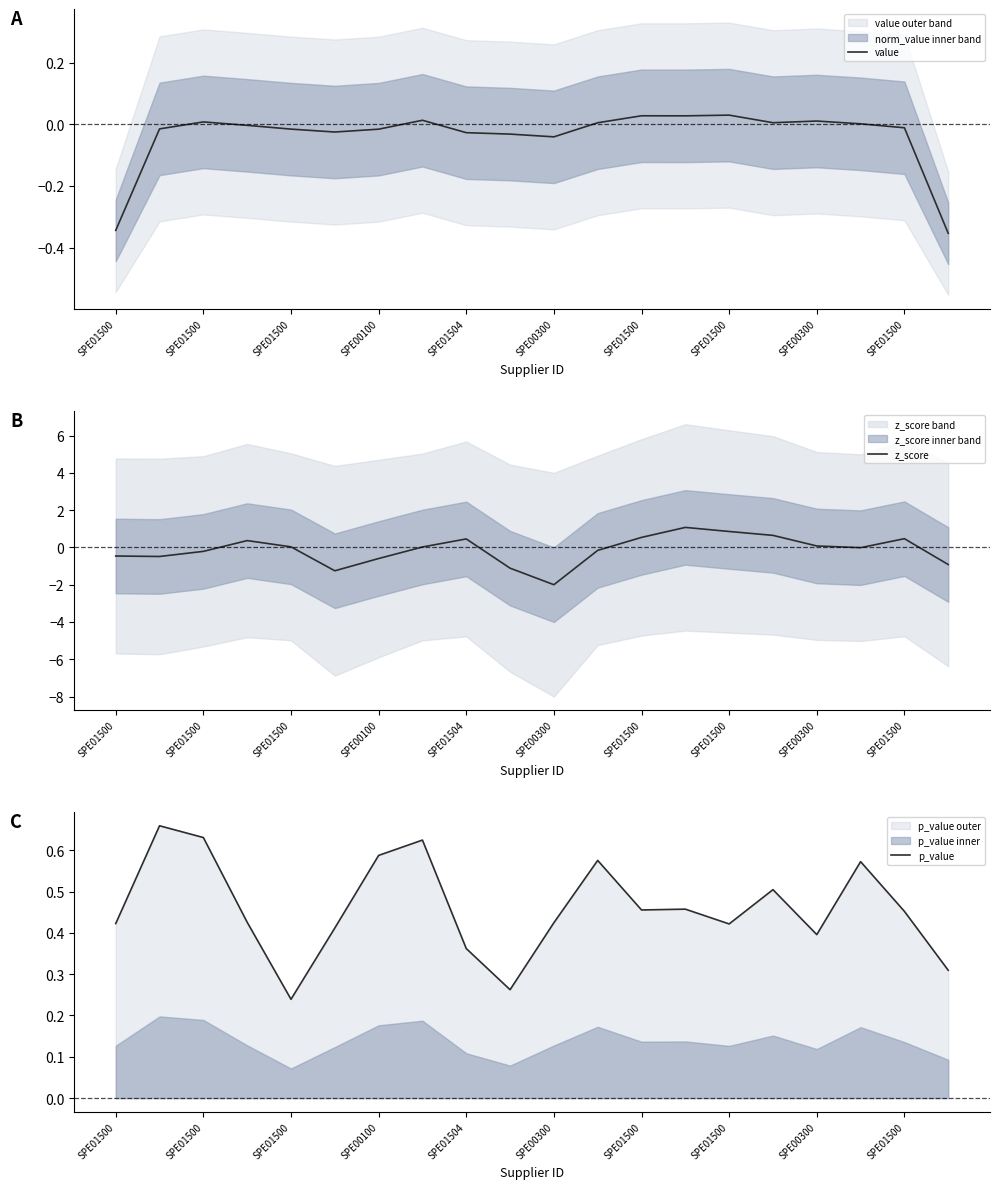

True or false: p_value and value intersect in this chart.

False